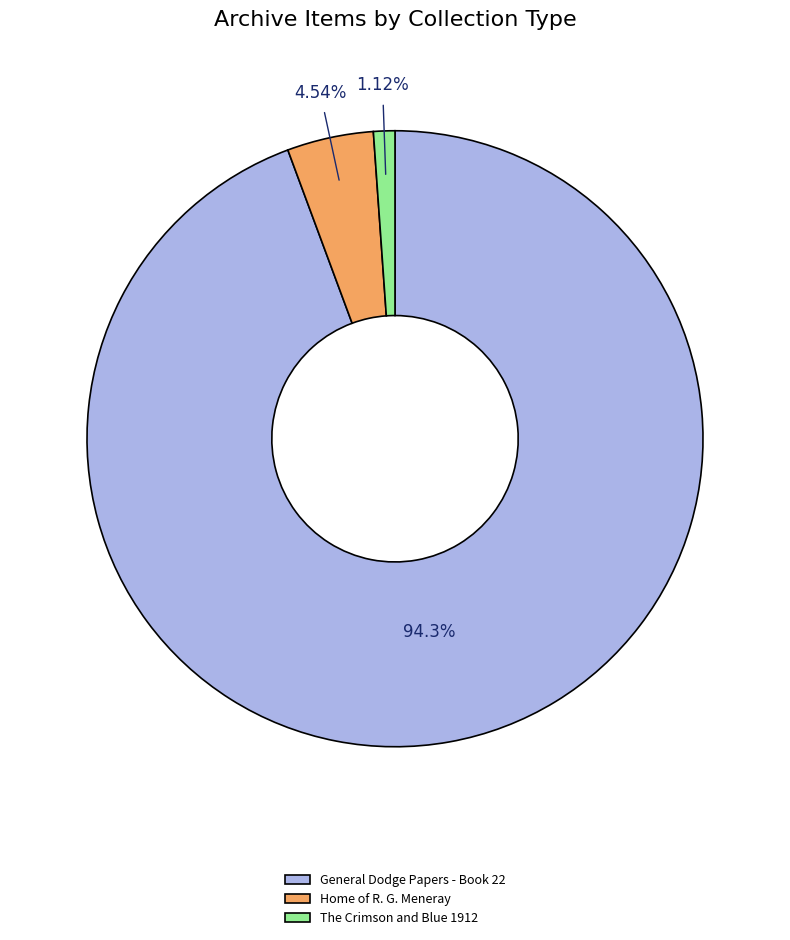

What is the largest slice in the pie chart?

General Dodge Papers - Book 22